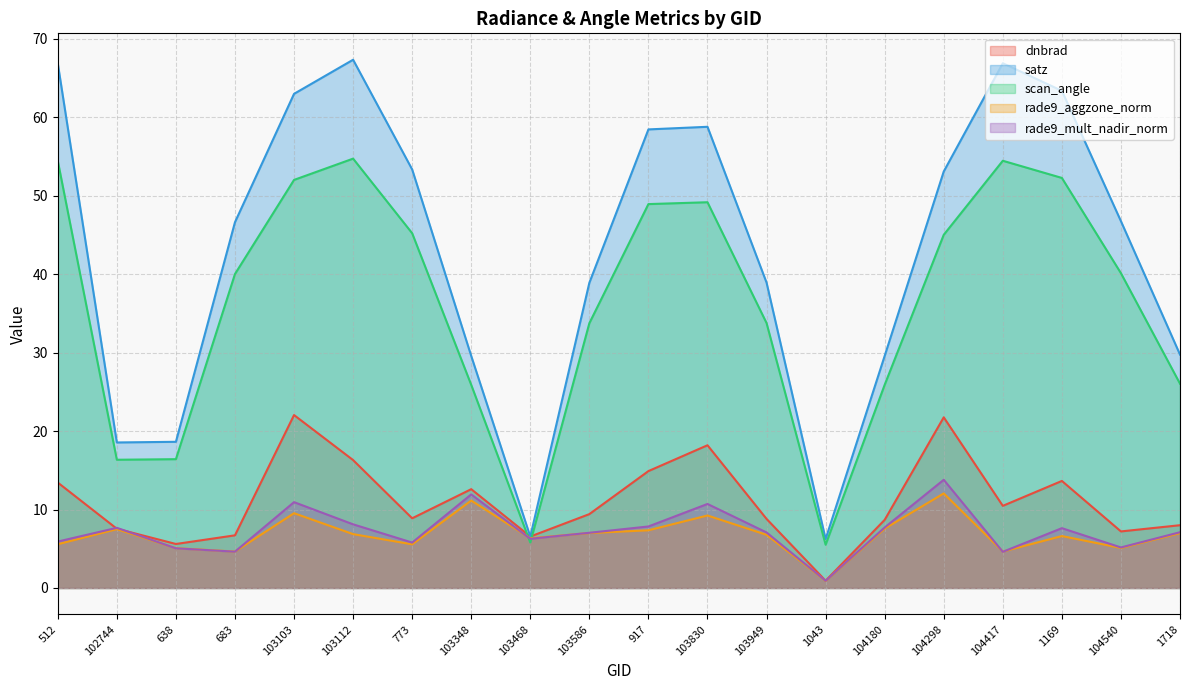

Is the value of dnbrad at 103468 greater than the value of satz at 103103?

No